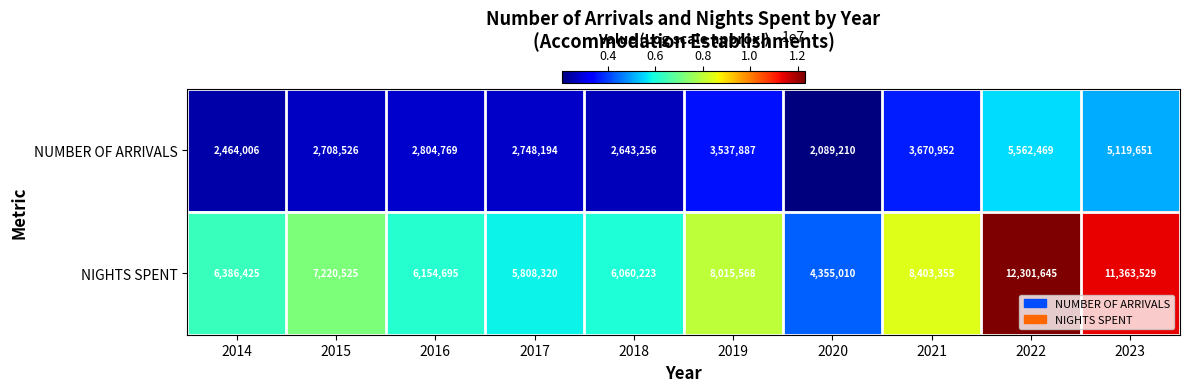

At which category does the chart reach its minimum across all series?

2020